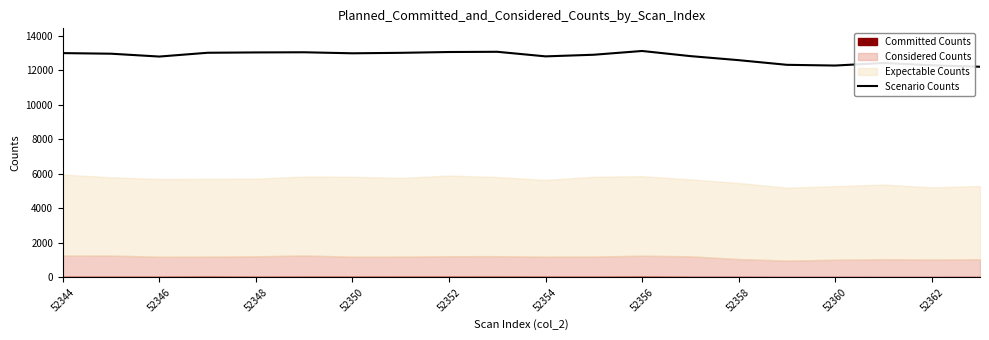

Does the chart have visible grid lines?

No